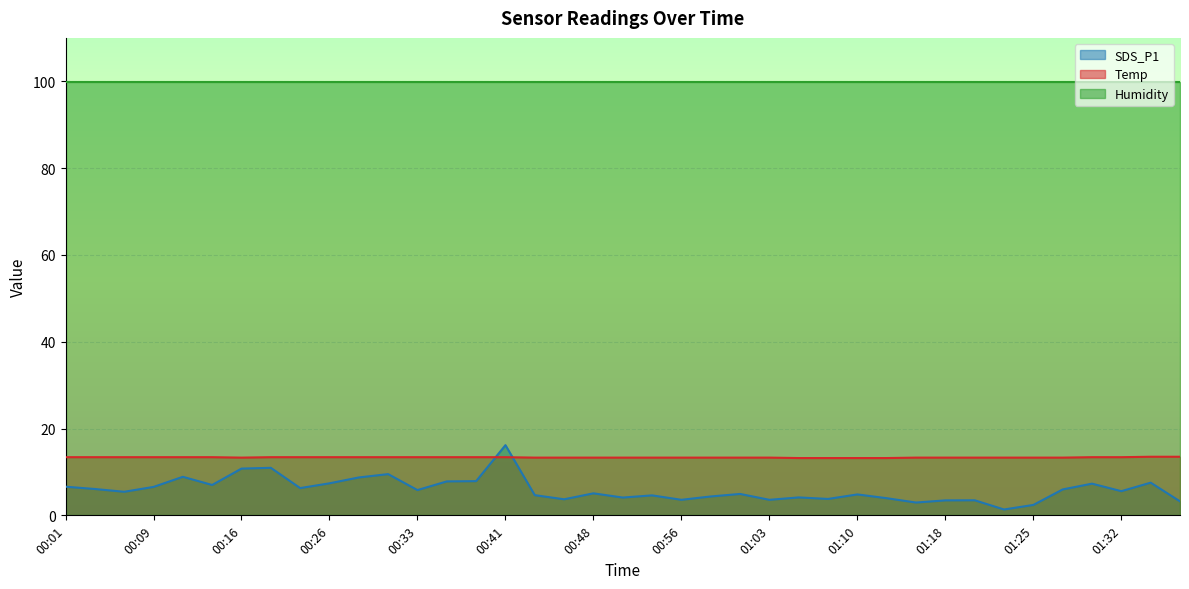

Read the SDS_P1 value at 00:31.

9.5